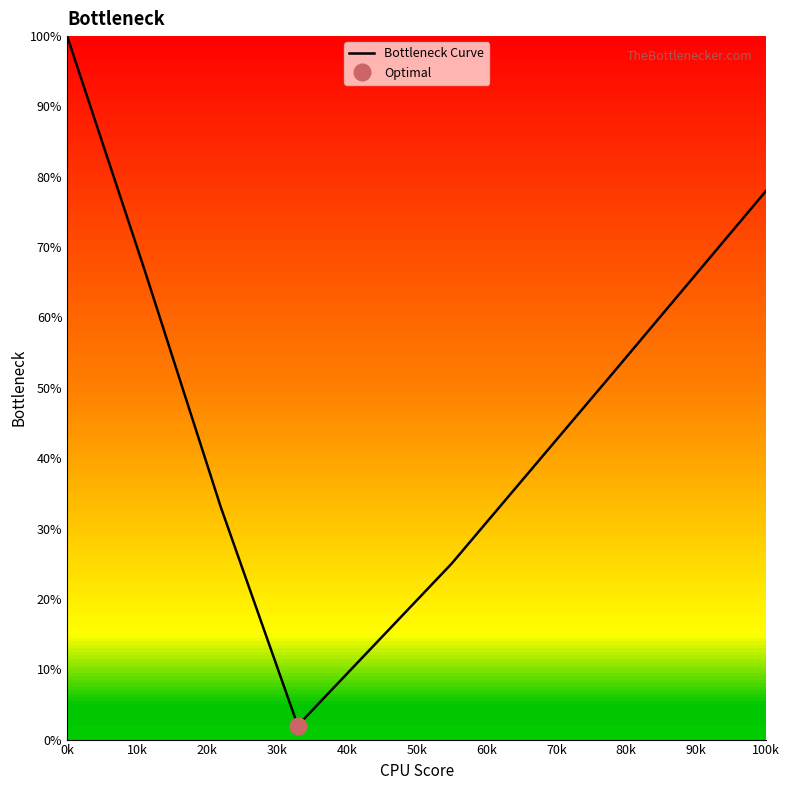

What is the minimum value shown in the chart?

2